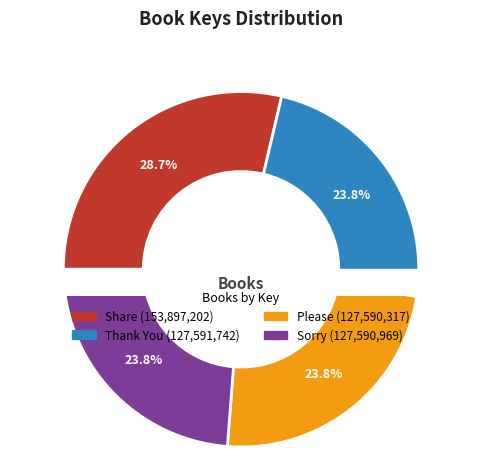

To the nearest percent, what is the average slice percentage?

25%